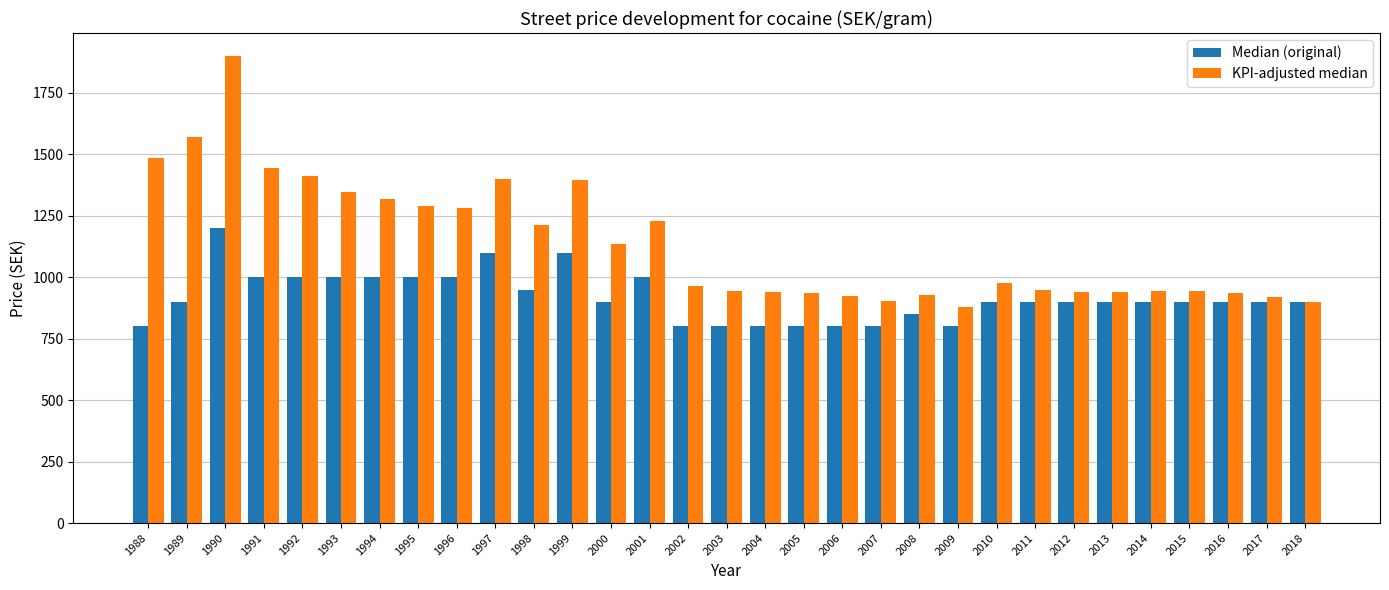

How many series are shown in this chart?

2